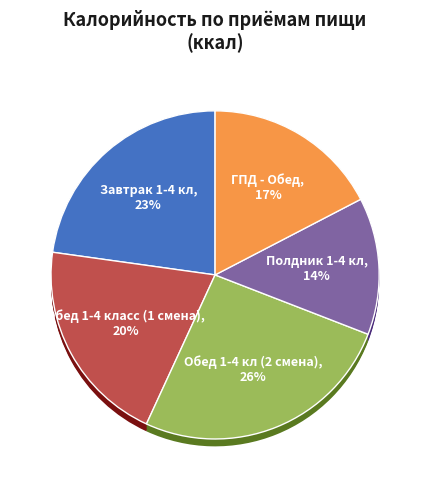

Does Полдник 1-4 кл represent more than half of the total?

No